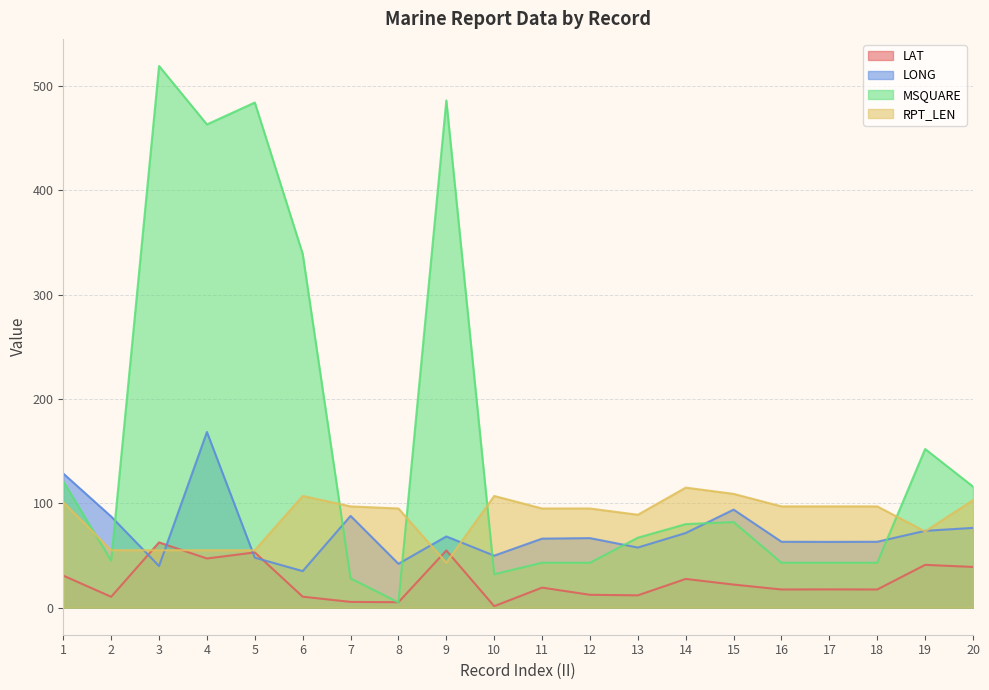

In LAT, how many points are higher than both neighbors (excluding endpoints)?

7